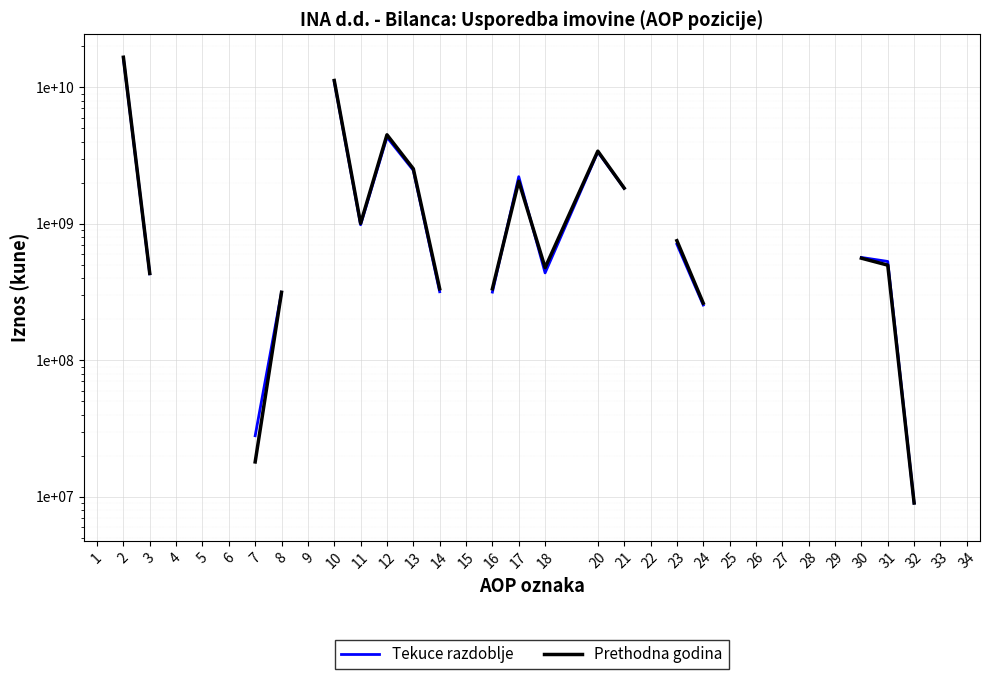

What is the sum of the Tekuce razdoblje values at 18 and 34?

461000000.0